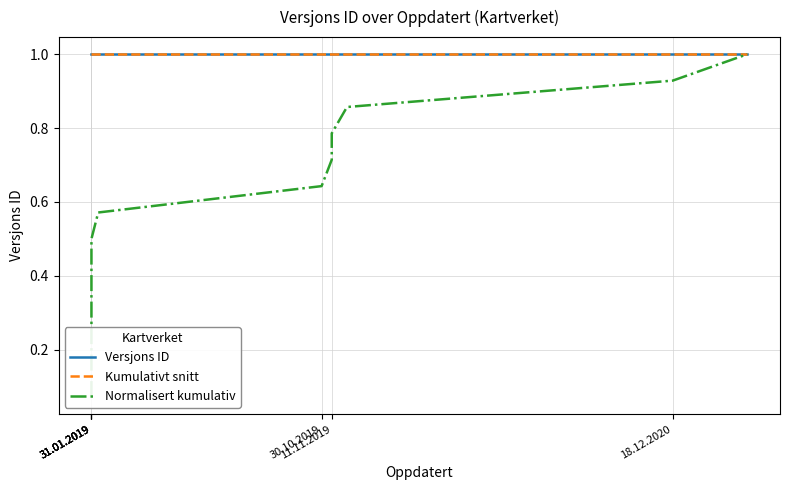

At which label is Versjons ID closest to 1?

31.01.2019